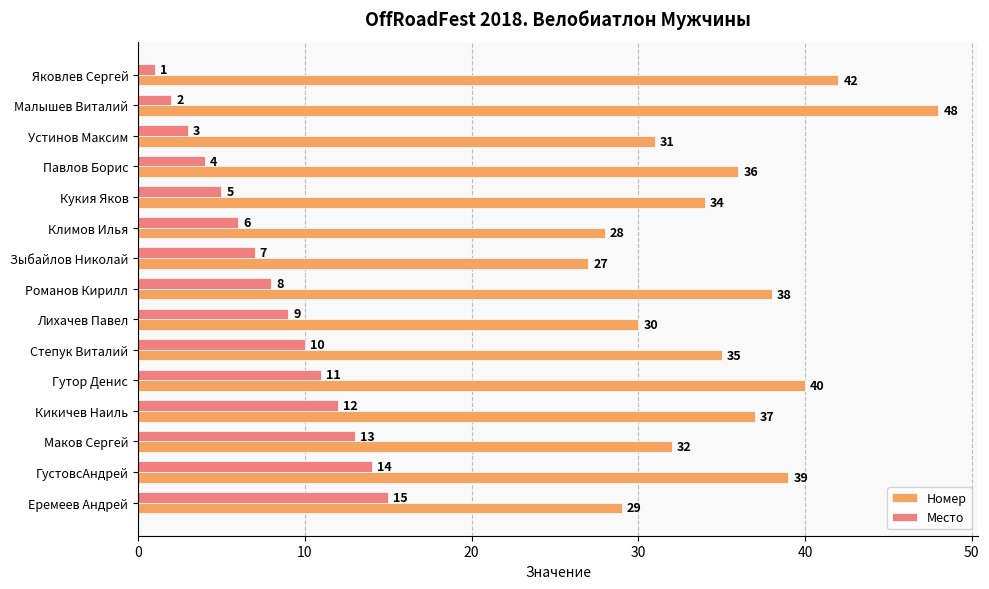

What is the difference between the second highest and minimum values in the Номер series?

15